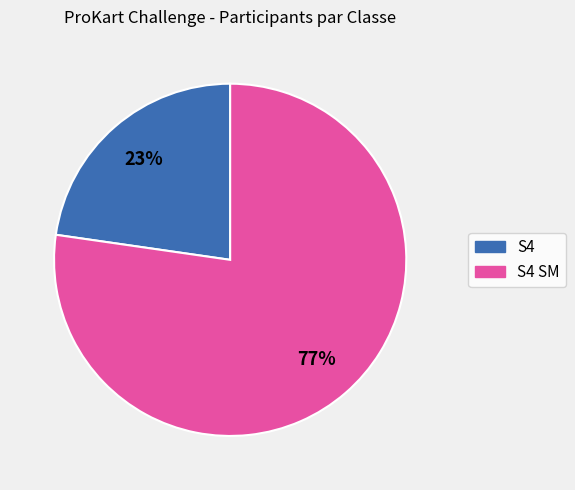

Is the sum of S4 SM and S4 greater than half?

Yes